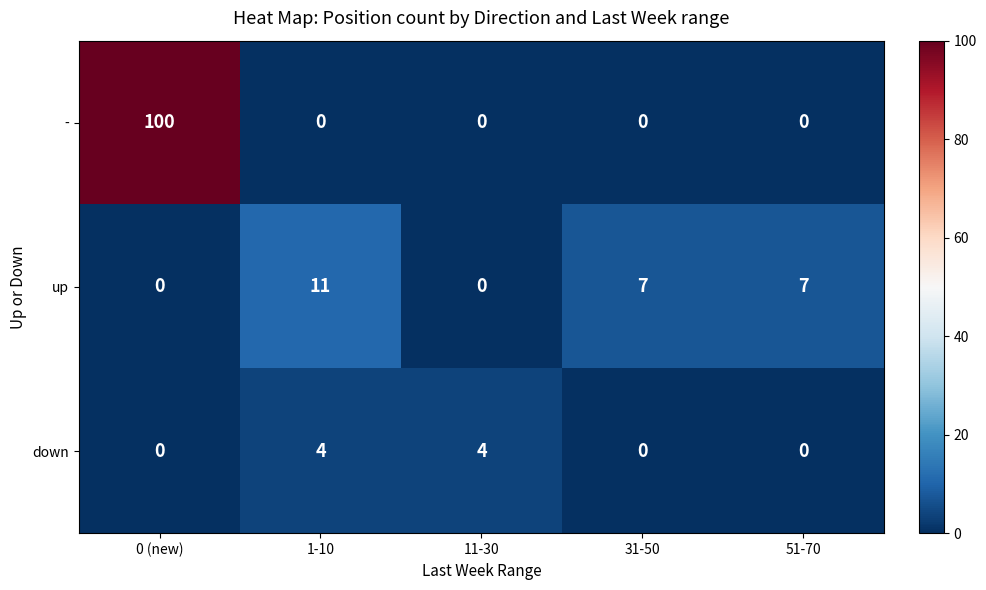

What is the total value across all series at 1-10?

15